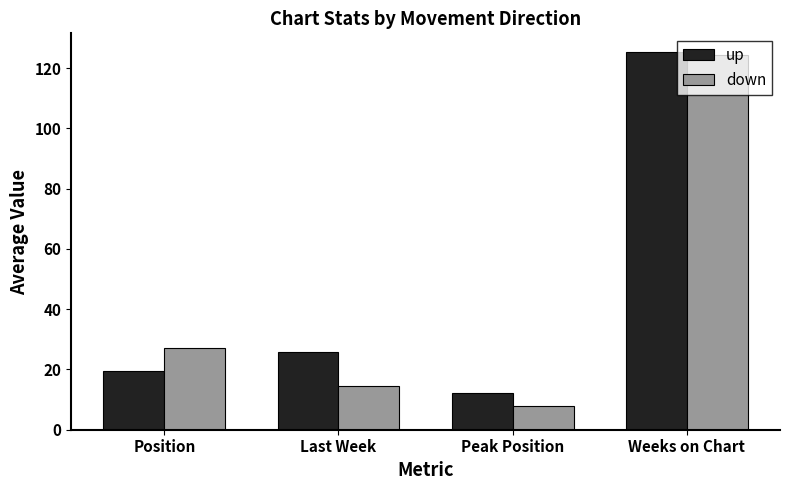

What are all the series names shown in the legend?

up, down